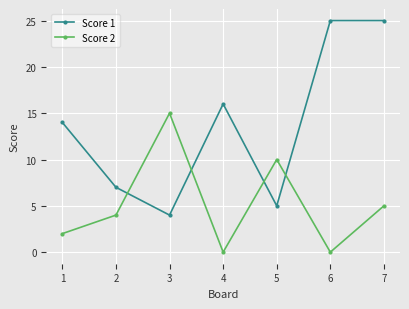

At which label does Score 2 reach its peak?

3